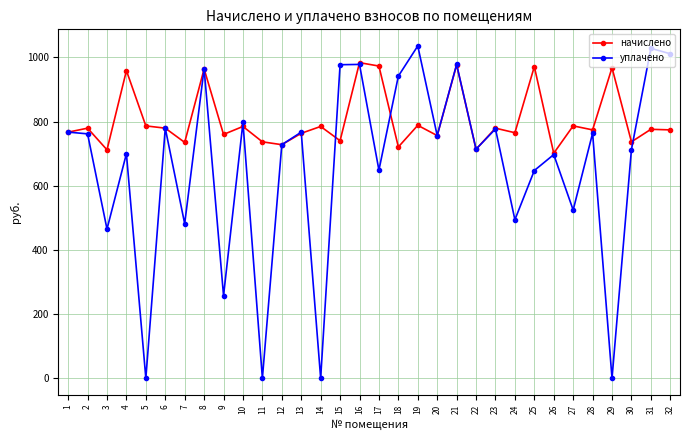

The уплачено series shows 978.6 at 21. True or false?

True